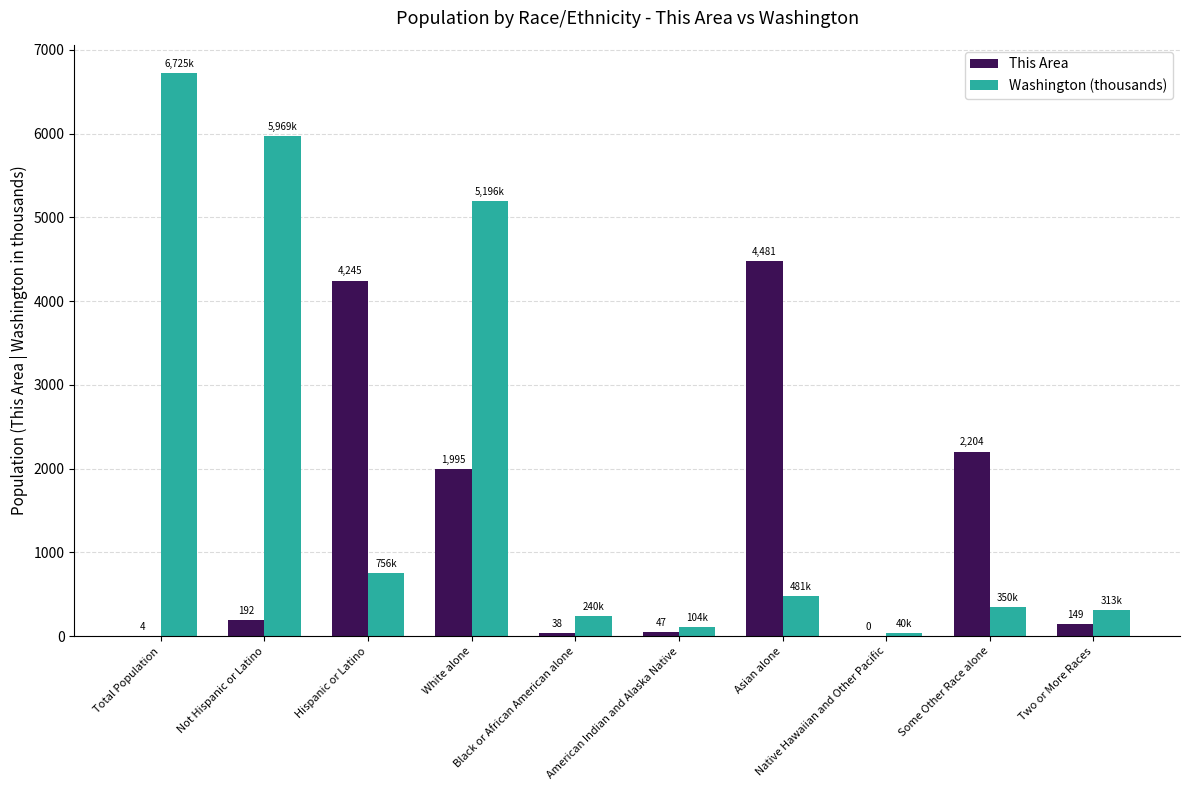

The value of Washington (thousands) at Asian alone is 141.9. True or false?

False